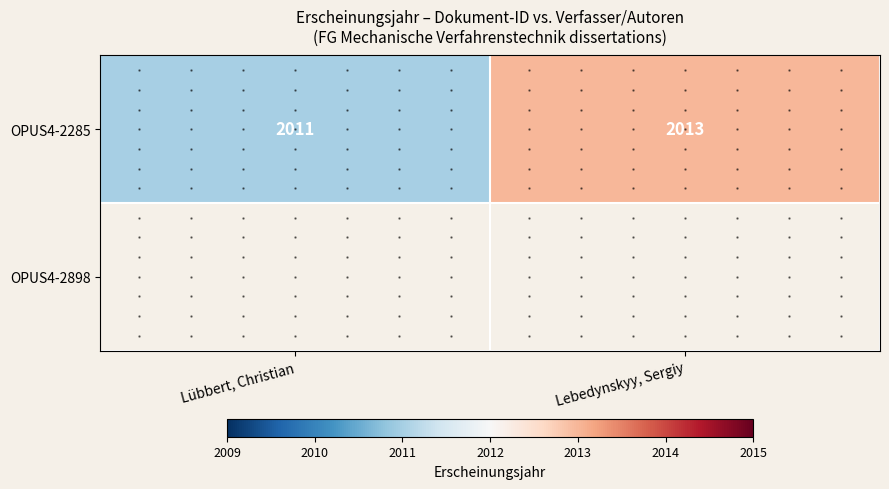

Between Lübbert, Christian and Lebedynskyy, Sergiy, which is larger?

Lebedynskyy, Sergiy